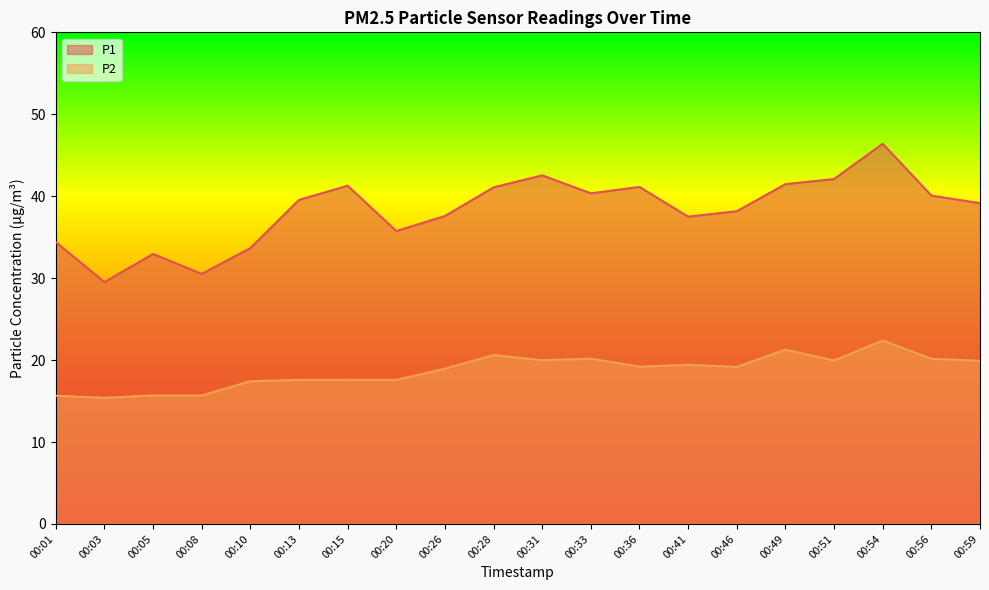

Does the chart display data point markers on the line(s)?

No